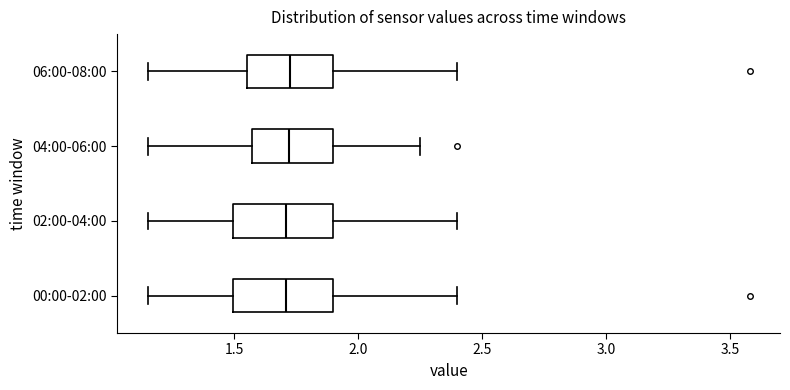

Reading bottom to top, transcribe this box plot: for each box, give where its median line is, the range the box spans, and where its two whiskers end, as read against the x-axis. The values are not printed on the chart, so give them approximately, as read against the axis.

00:00-02:00: median 1.70, box 1.50 to 1.90, whiskers 1.15 to 2.40
02:00-04:00: median 1.70, box 1.50 to 1.90, whiskers 1.15 to 2.40
04:00-06:00: median 1.70, box 1.55 to 1.90, whiskers 1.15 to 2.25
06:00-08:00: median 1.75, box 1.55 to 1.90, whiskers 1.15 to 2.40